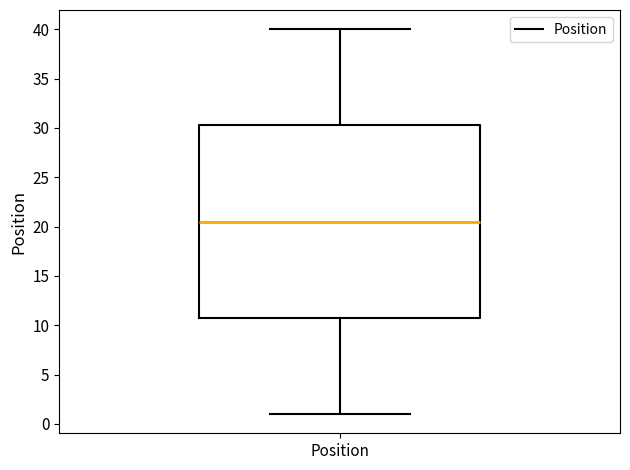

Where is the lower edge of the box for Position on the y-axis? The values are not printed on the chart, so give them approximately, as read against the axis.

11.0